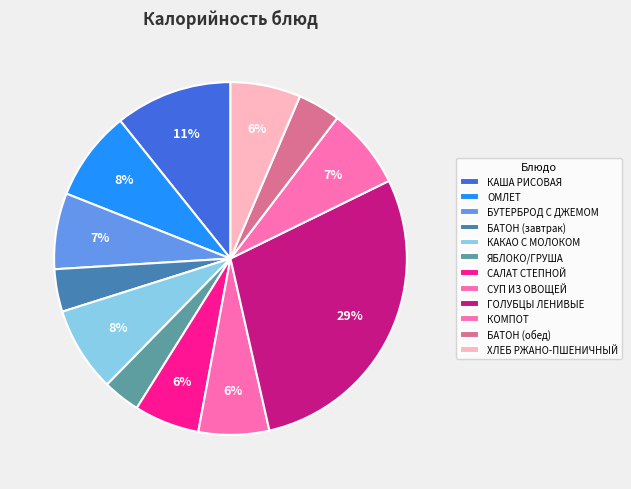

What is the smallest slice in the pie chart?

ЯБЛОКО/ГРУША